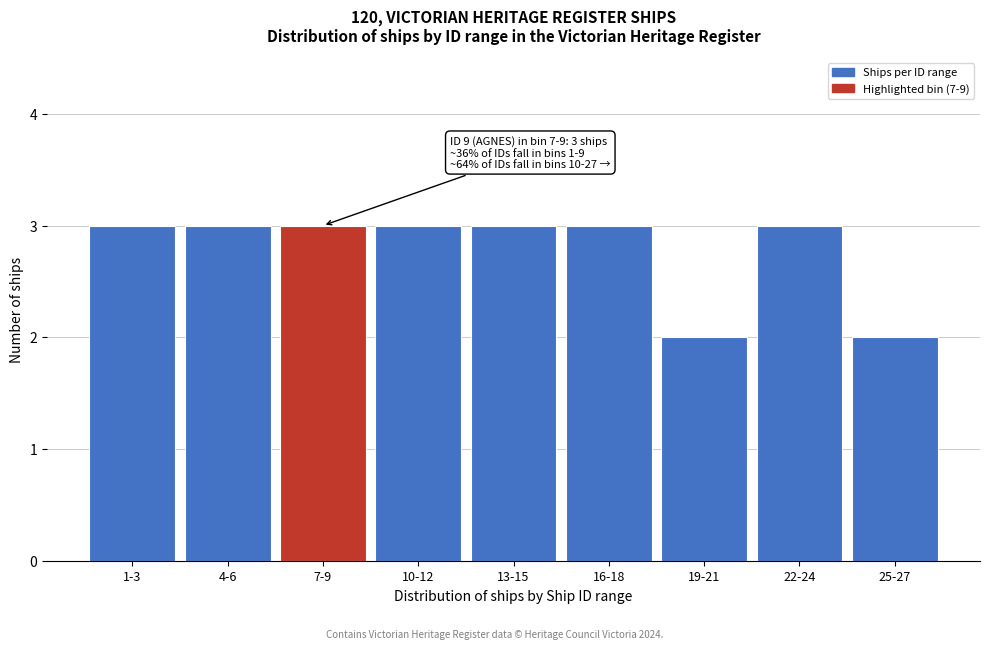

Reading right to left, what are all the values shown in this chart?

2	3	2	3	3	3	3	3	3